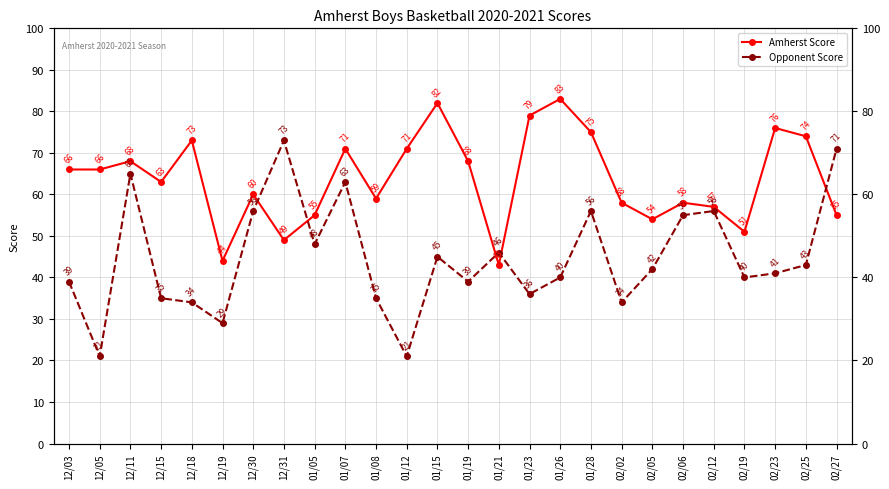

What is the difference between the Amherst Score values at 02/02 and 01/08?

1